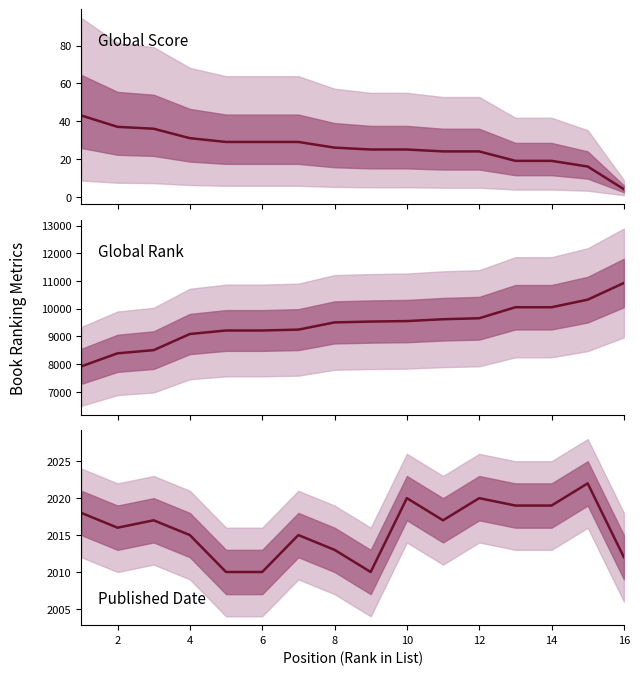

True or false: Global Score and Published Date cross at least once.

False